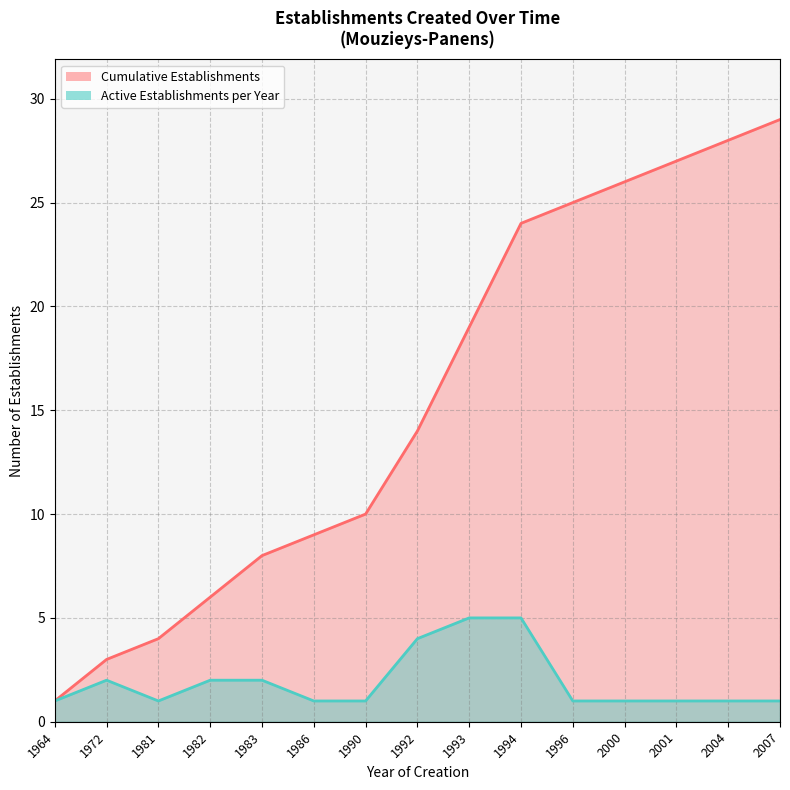

How many categories are shown in the chart?

15